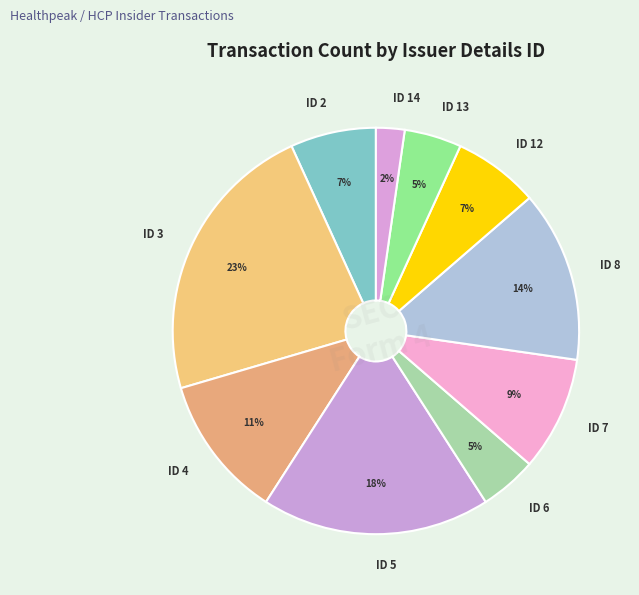

How many segments does this pie chart have?

10